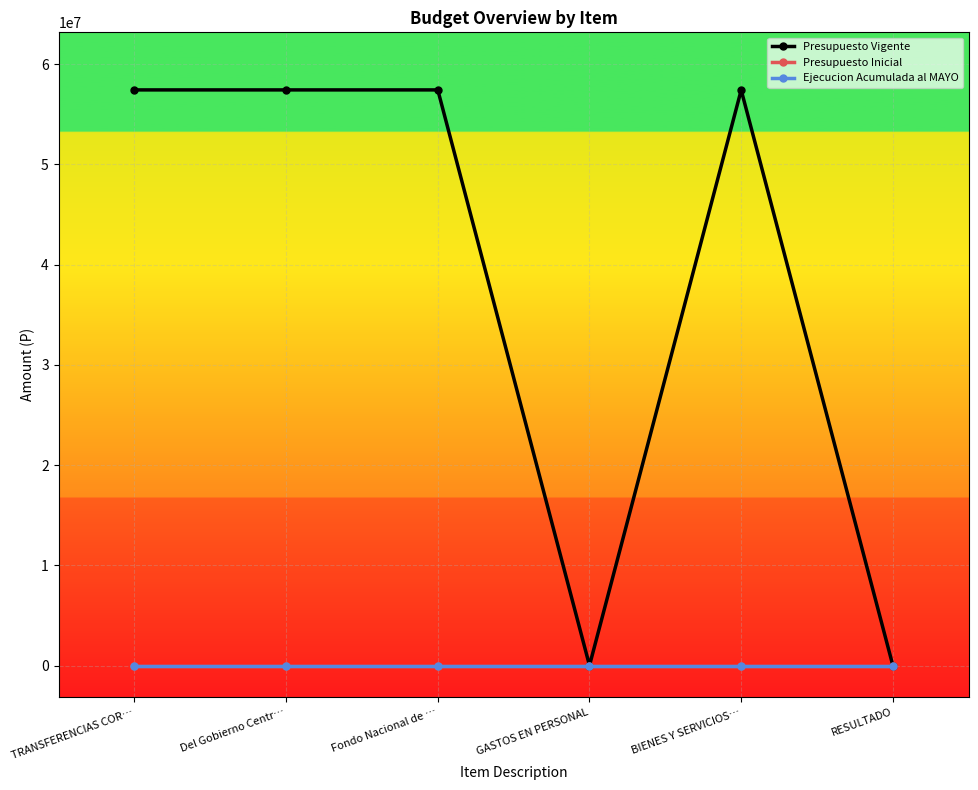

How many lines are shown in the chart?

3